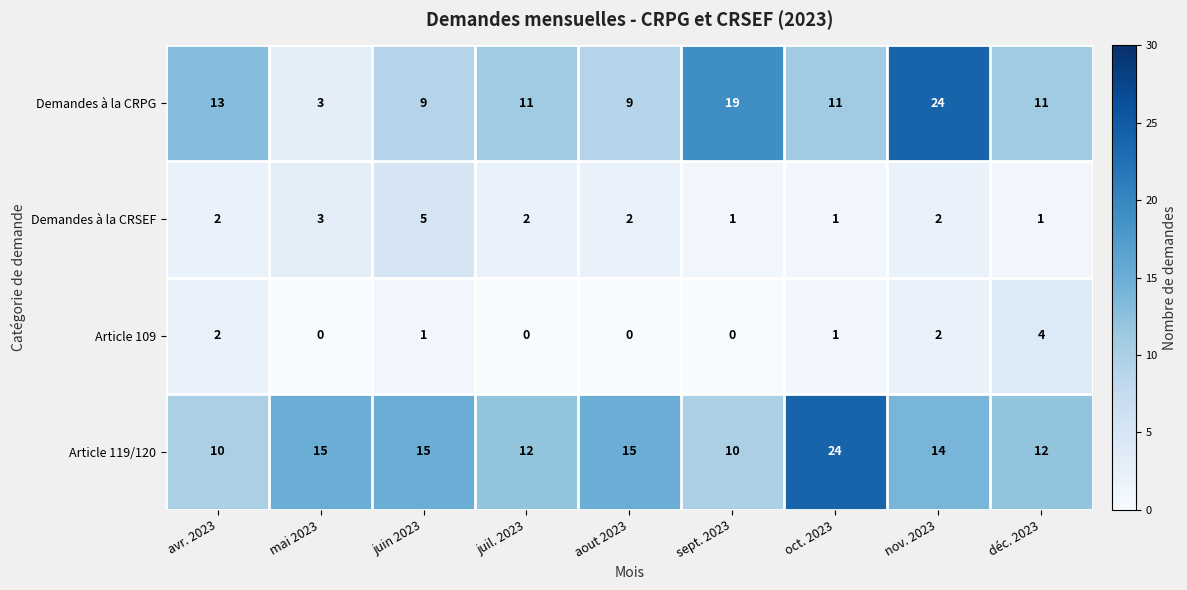

What is the difference between the Article 119/120 values at aout 2023 and sept. 2023?

5